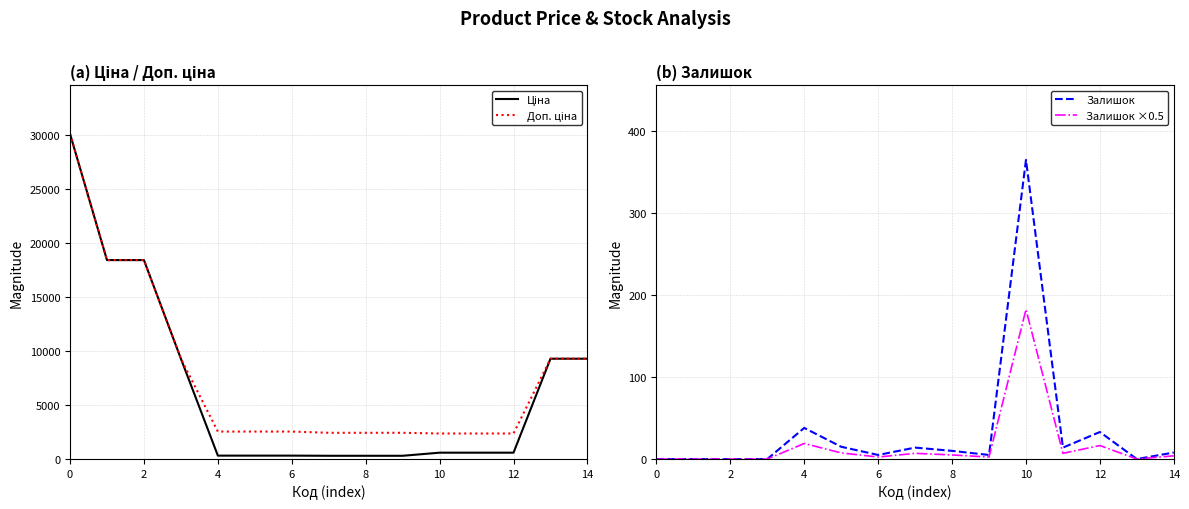

What is the maximum value shown in the chart?

30102.8